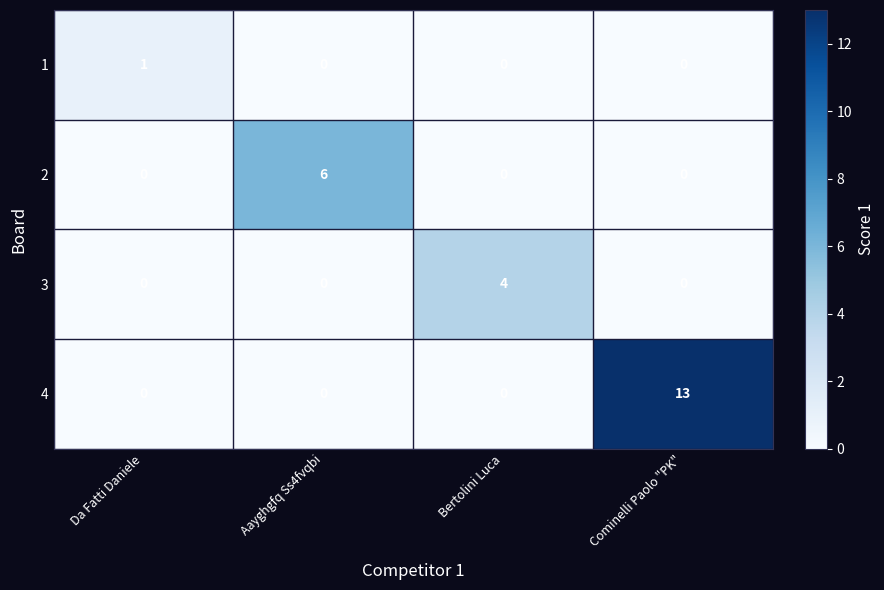

Reading left to right, what are all the values shown in this chart?

1: 1	0	0	0
2: 0	6	0	0
3: 0	0	4	0
4: 0	0	0	13